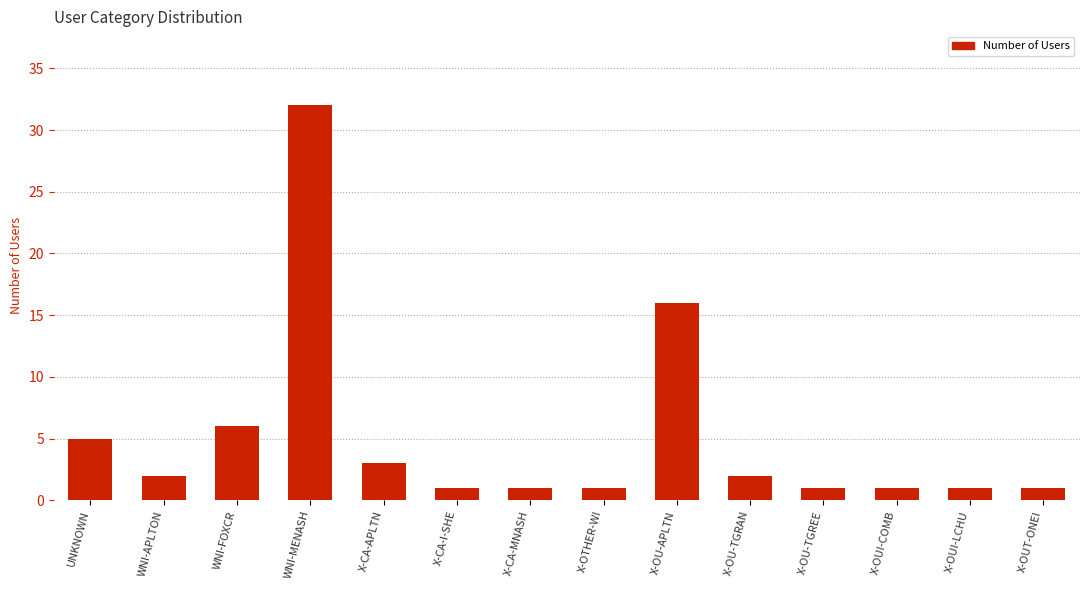

What is the greatest value displayed?

32